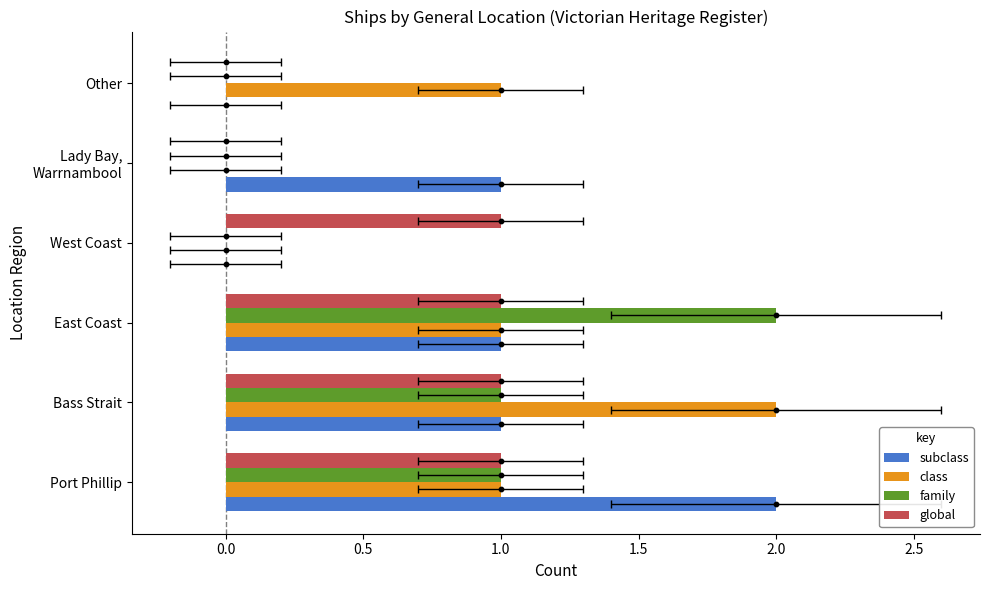

Is the value of family at Other greater than the value of global at Lady Bay, Warrnambool?

No